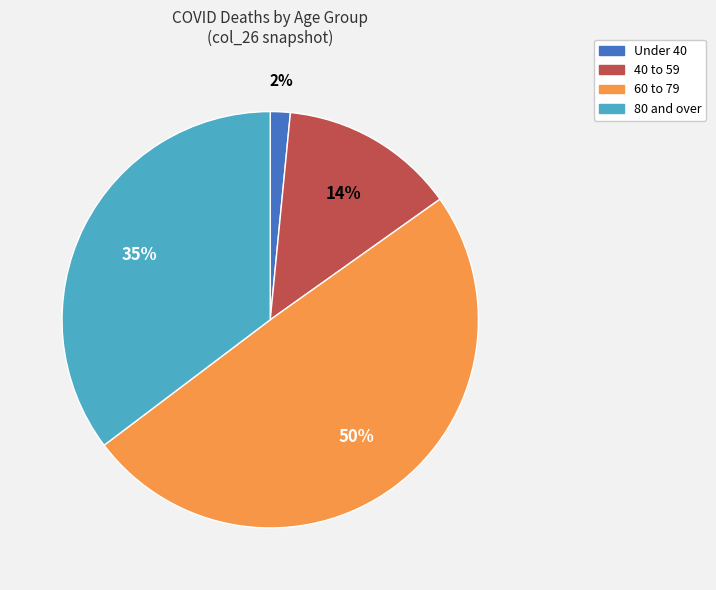

Is there a majority slice in this chart?

No